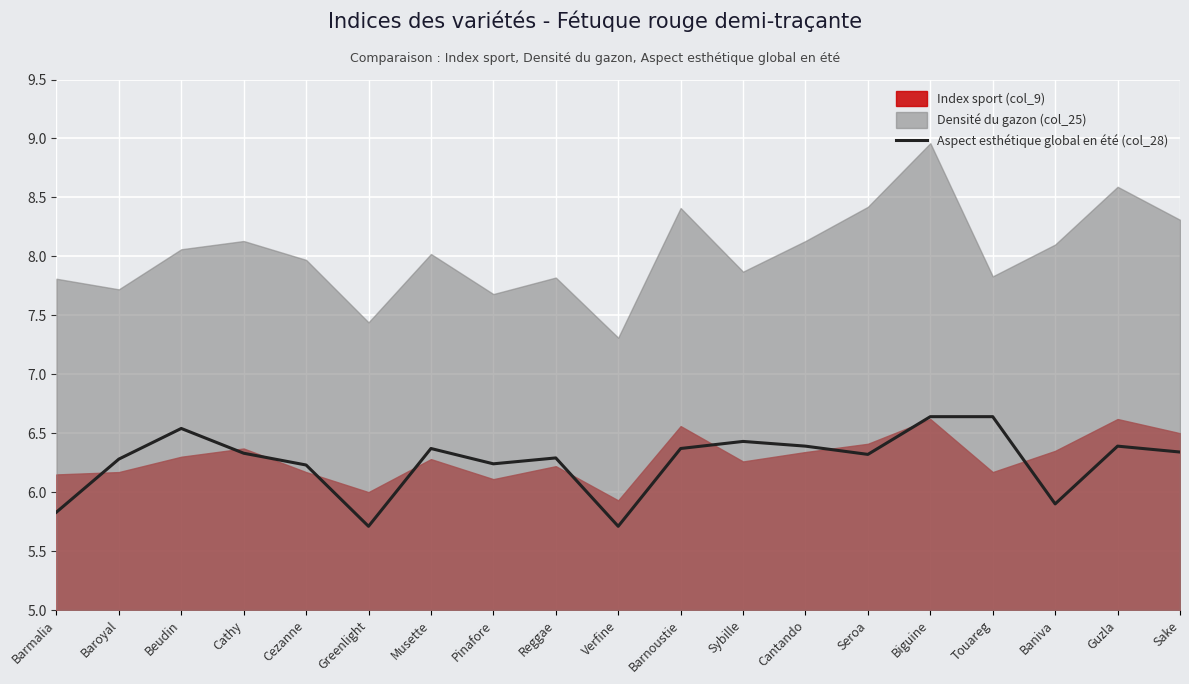

What is the smallest value displayed?

5.7